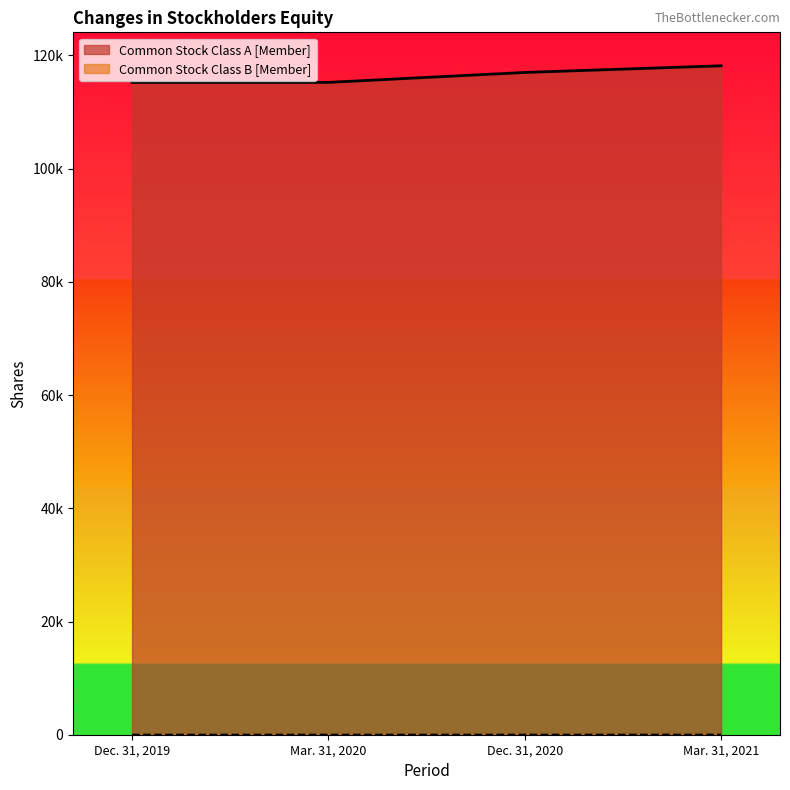

What is the approximate value of Common Stock Class B [Member] at Mar. 31, 2021?

4